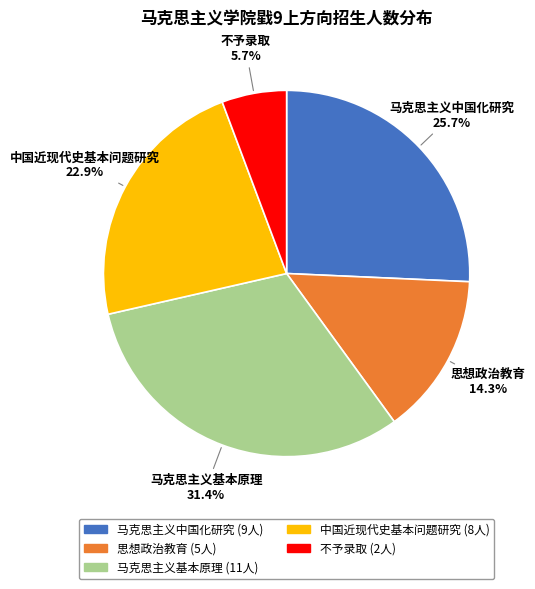

Between 马克思主义基本原理 and 中国近现代史基本问题研究, which is larger?

马克思主义基本原理